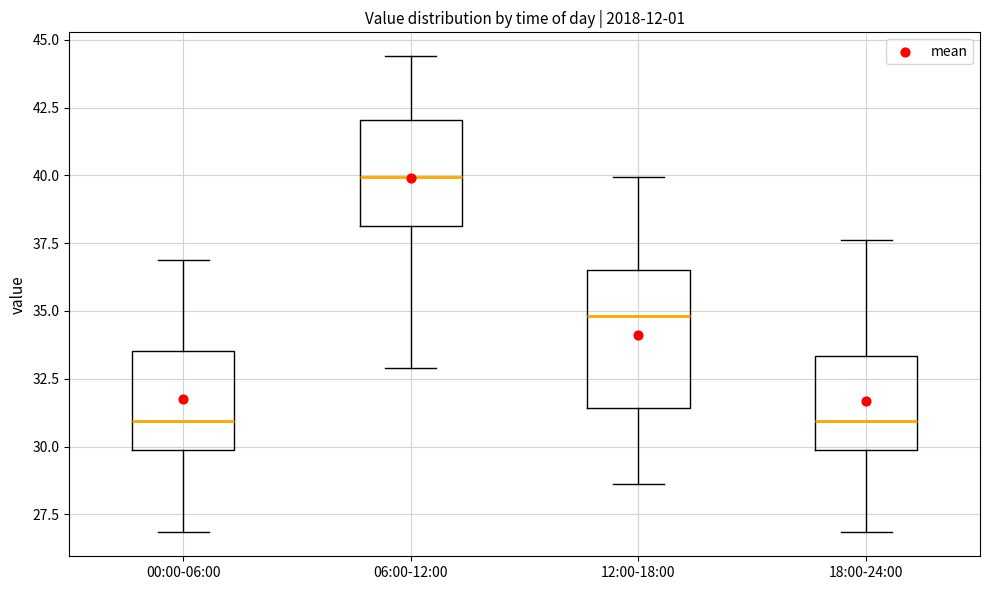

Where is the lower edge of the box for 06:00-12:00 on the y-axis? The values are not printed on the chart, so give them approximately, as read against the axis.

38.0